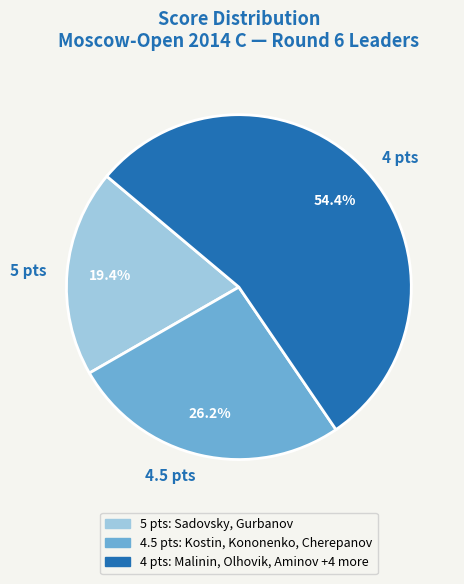

To the nearest percent, what is the average slice percentage?

33%